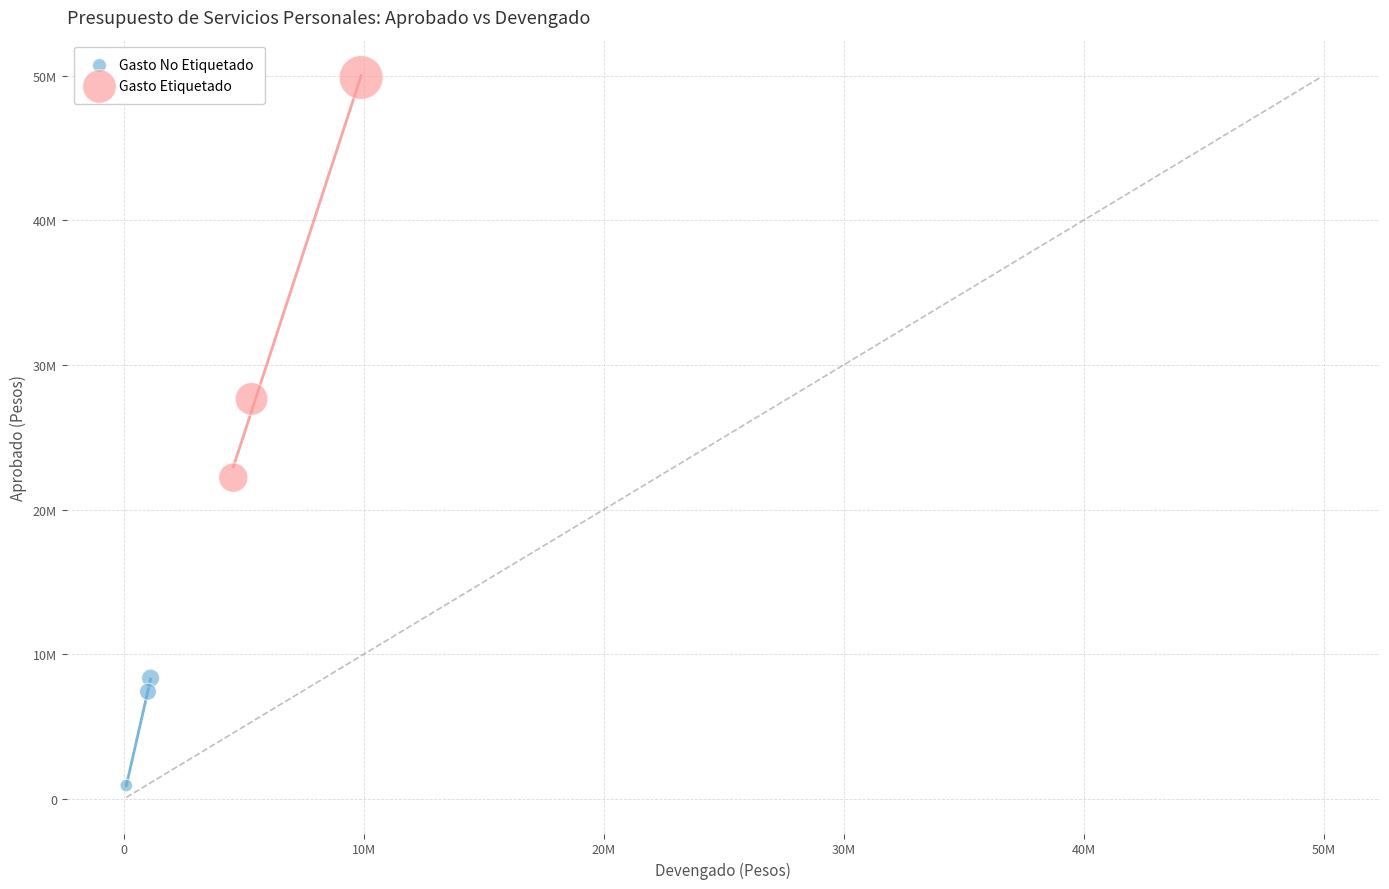

Which series reaches the maximum Y coordinate?

Gasto Etiquetado